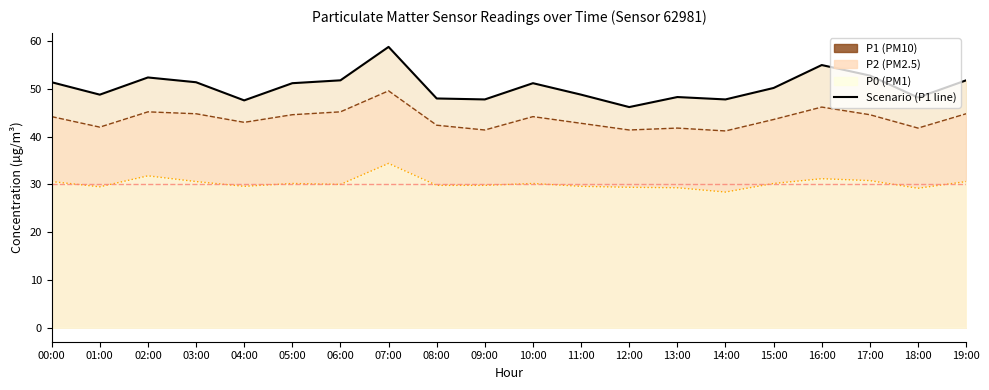

Reading left to right, transcribe all the data shown in this chart.

P1: 51.4	48.8	52.4	51.4	47.6	51.2	51.8	58.8	48.0	47.8	51.2	48.8	46.2	48.3	47.8	50.2	55.0	52.8	48.2	51.8
P2: 44.2	42.0	45.2	44.8	43.0	44.6	45.2	49.6	42.4	41.4	44.2	42.8	41.4	41.8	41.2	43.6	46.2	44.6	41.8	44.8
P0: 30.6	29.5	31.8	30.6	29.6	30.2	30.0	34.4	29.8	29.8	30.2	29.6	29.4	29.3	28.4	30.2	31.2	30.8	29.2	30.6